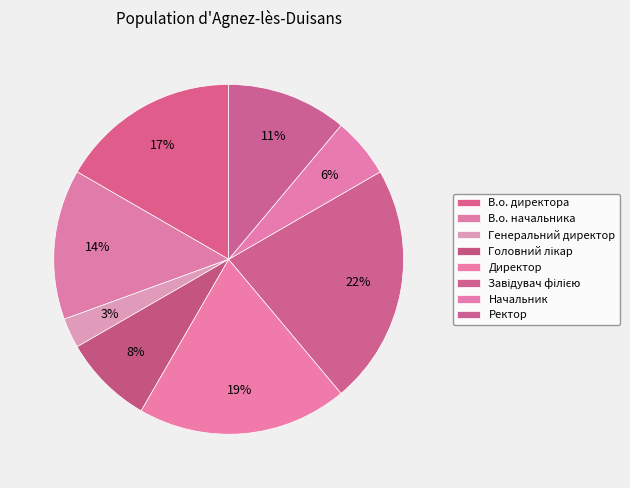

Which slice is the largest?

Завідувач філією